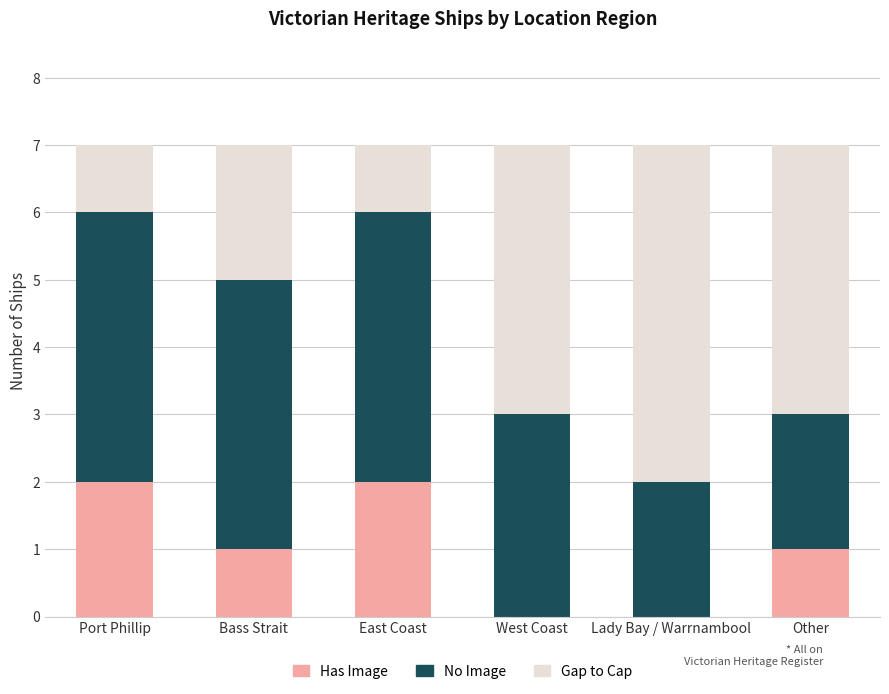

Are the bars grouped side by side (vs. stacked)?

No